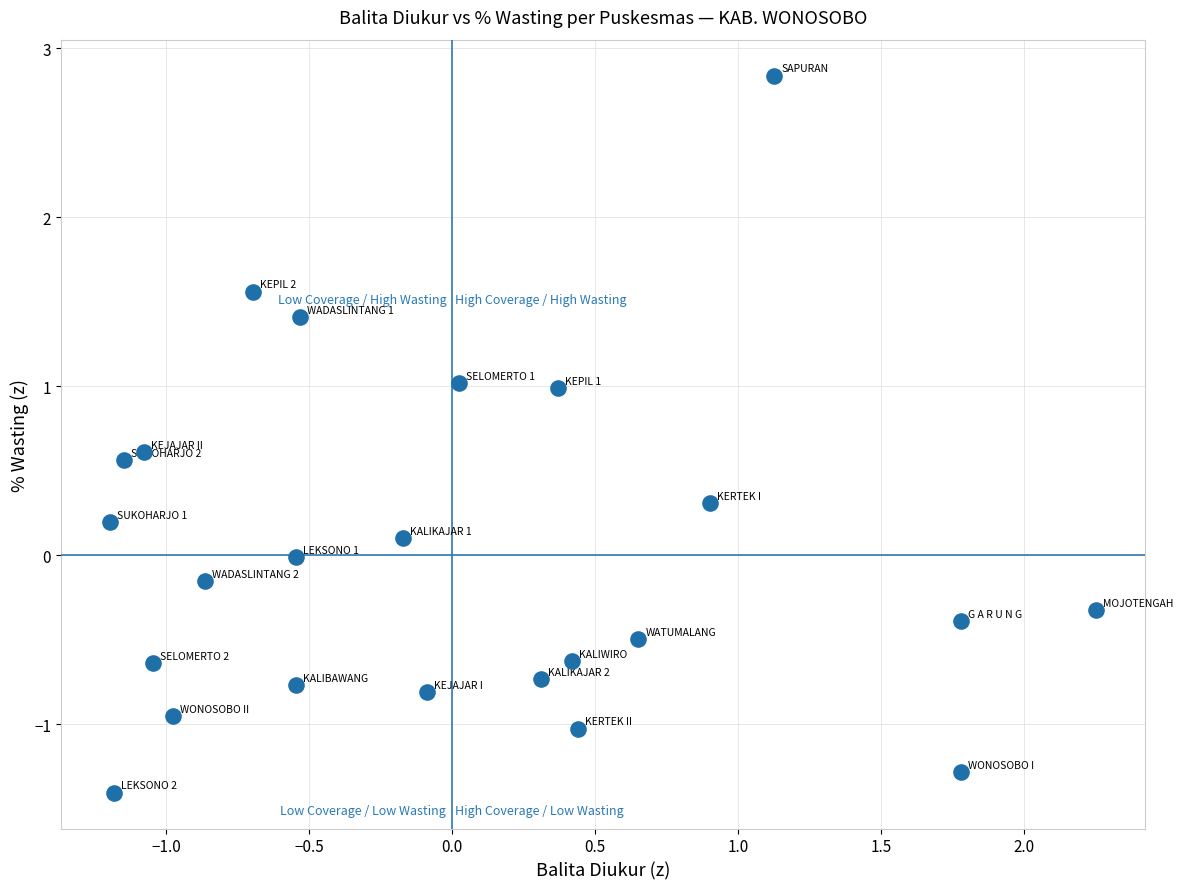

What is the range of X values (max minus min)?

3.4